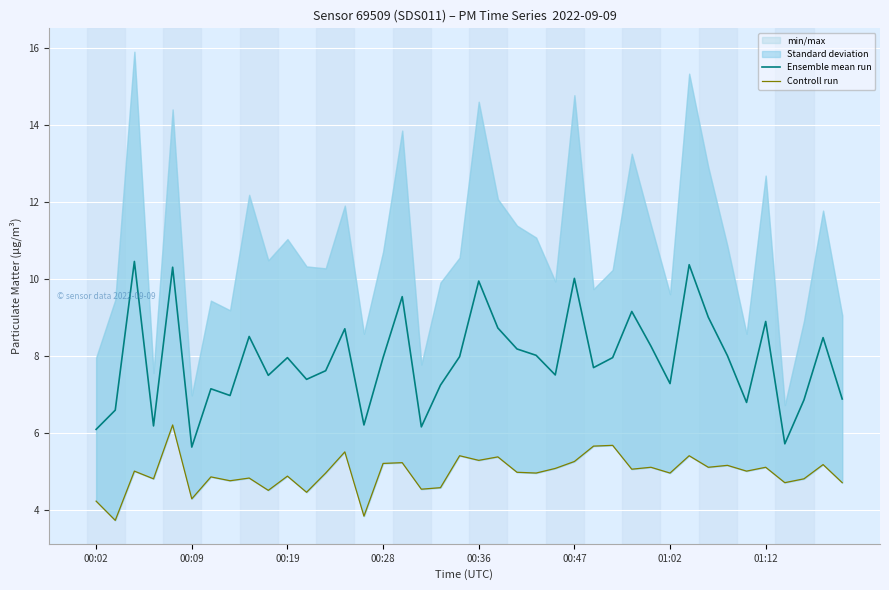

What is the minimum value for Controll run?

3.7